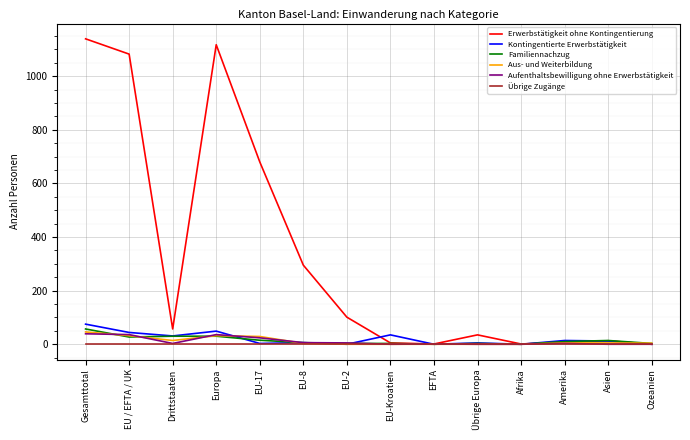

What is the greatest value displayed?

1139